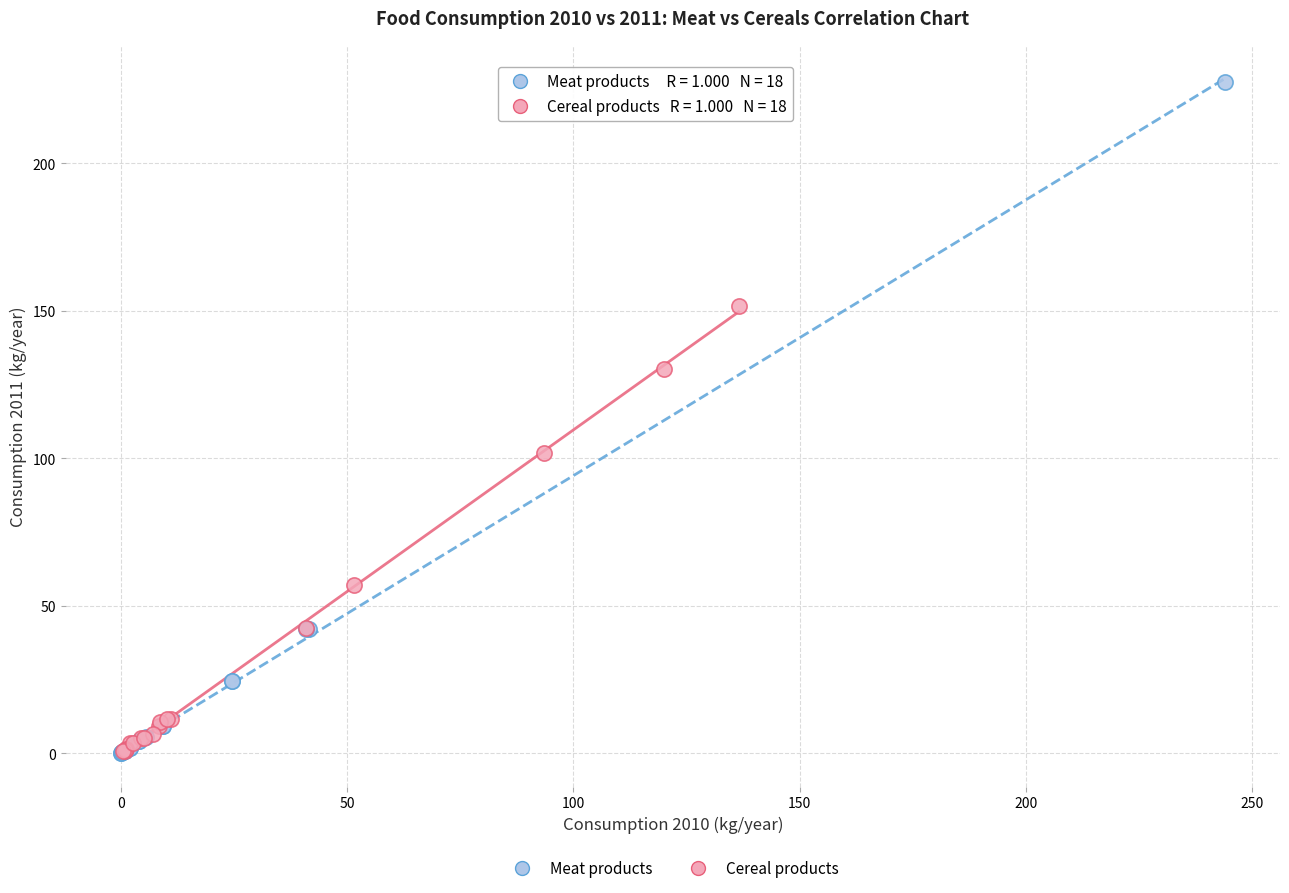

Which series has the widest spread of Y values?

Meat products